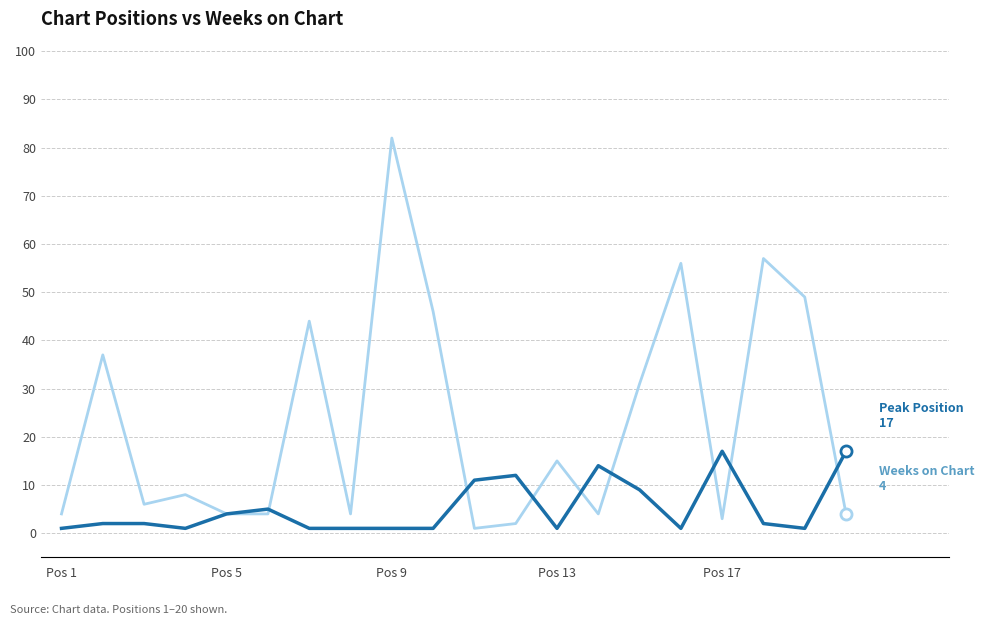

What is the maximum value shown in the chart?

82